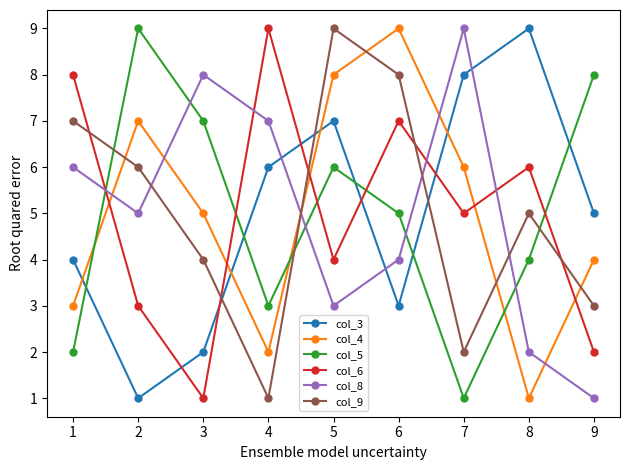

Reading left to right, list all the values displayed in this chart.

col_3: 4	1	2	6	7	3	8	9	5
col_4: 3	7	5	2	8	9	6	1	4
col_5: 2	9	7	3	6	5	1	4	8
col_6: 8	3	1	9	4	7	5	6	2
col_8: 6	5	8	7	3	4	9	2	1
col_9: 7	6	4	1	9	8	2	5	3